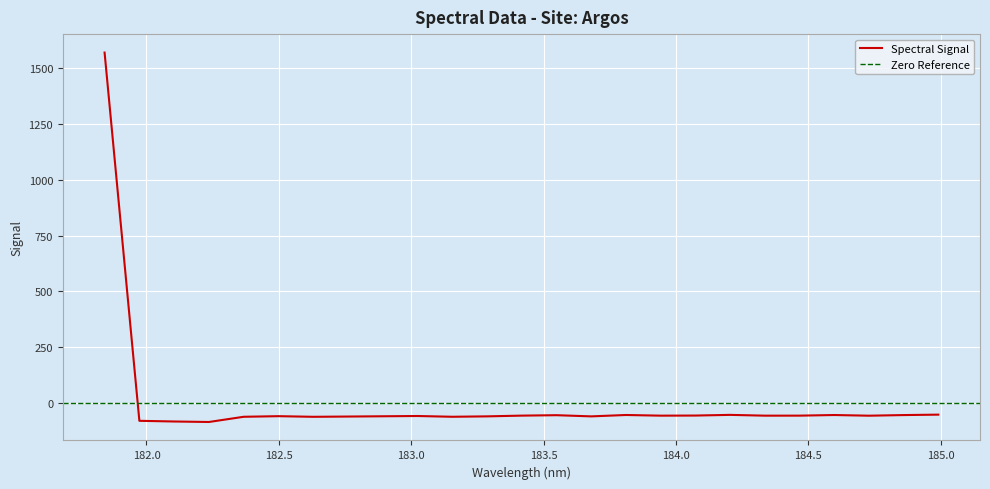

True or false: the data has more than 1 interior local peaks.

True